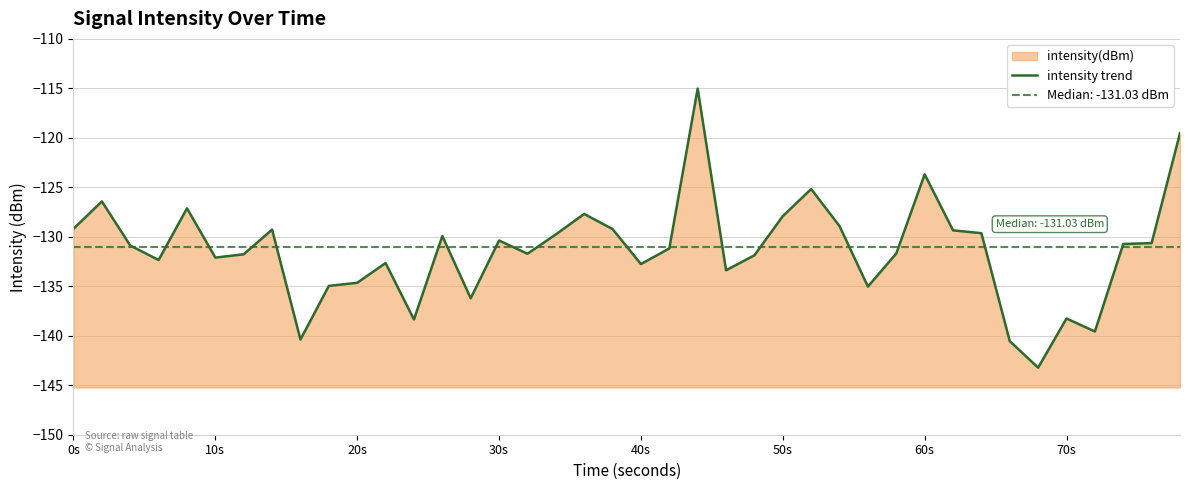

Reading right to left, list all the values displayed in this chart.

-119.5	-130.6	-130.7	-139.6	-138.3	-143.2	-140.5	-129.6	-129.3	-123.7	-131.7	-135.0	-128.9	-125.2	-127.9	-131.9	-133.4	-115.0	-131.2	-132.8	-129.2	-127.7	-129.8	-131.7	-130.4	-136.2	-129.9	-138.4	-132.7	-134.6	-135.0	-140.4	-129.3	-131.8	-132.1	-127.1	-132.3	-130.9	-126.4	-129.2